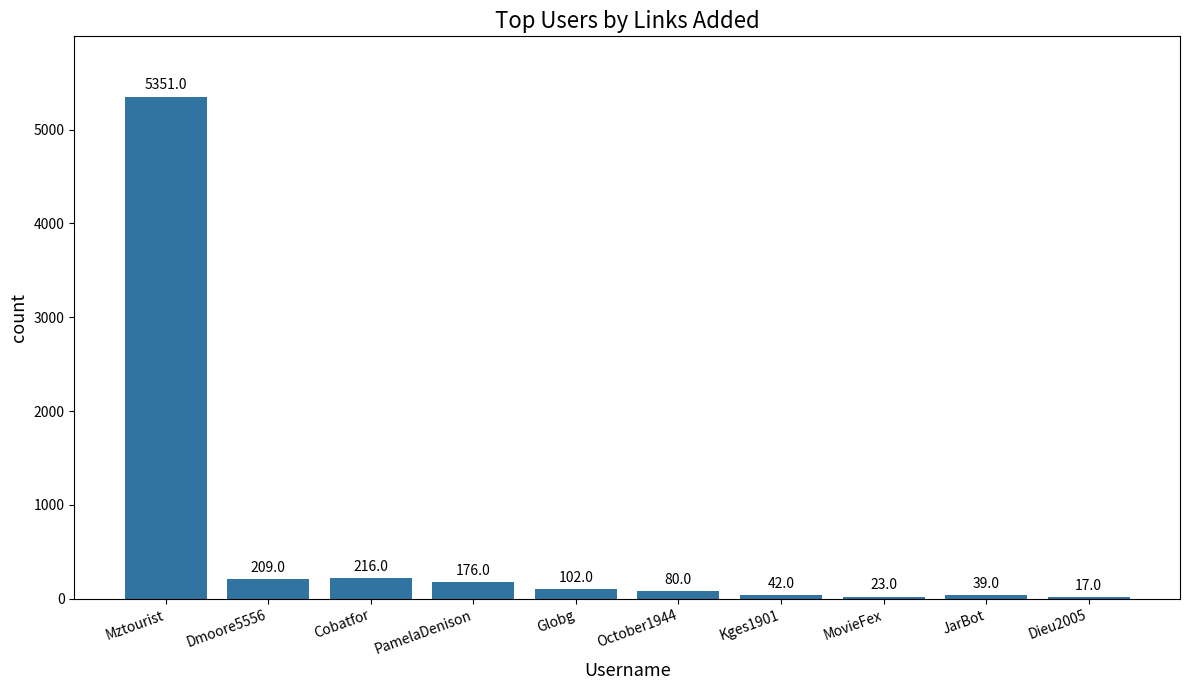

What is the sum of the values at MovieFex and Dieu2005?

40